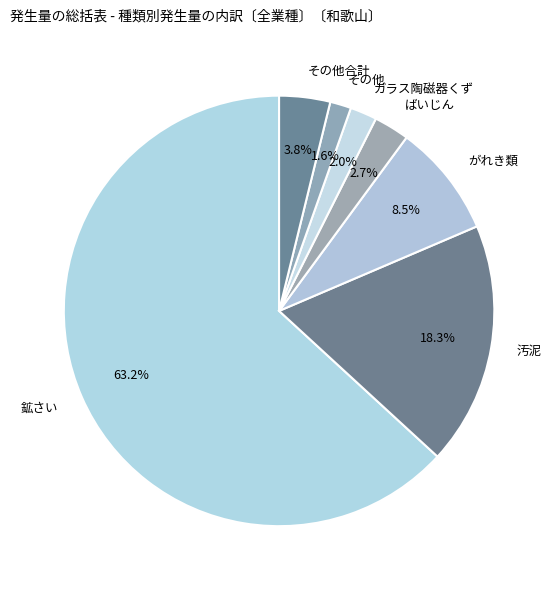

What is the largest slice in the pie chart?

鉱さい